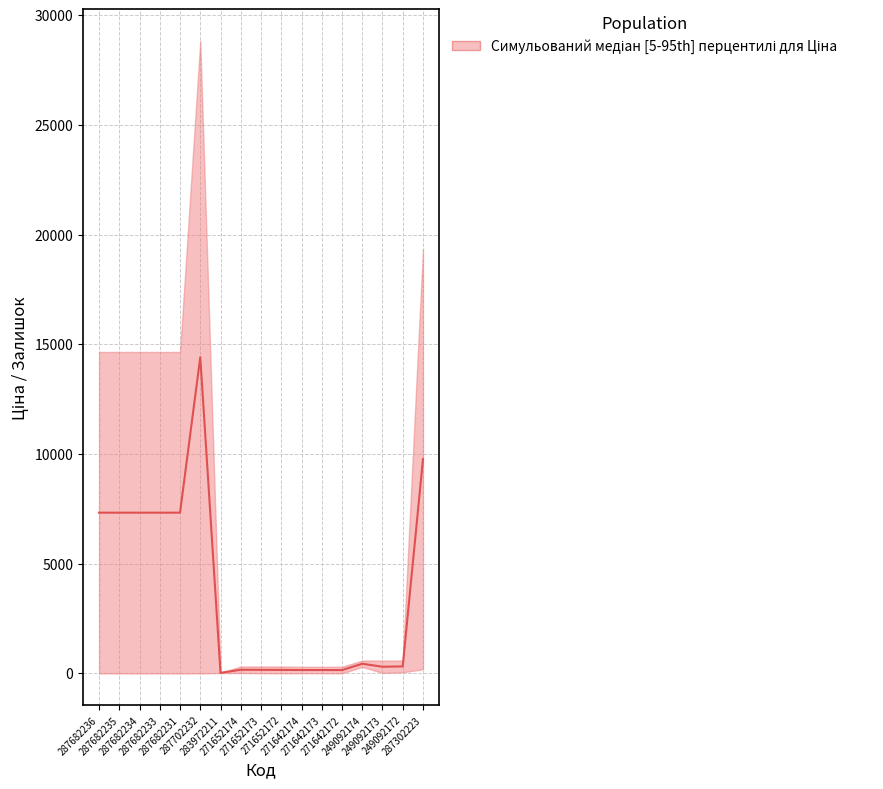

What is the label of the 6th point from the right?

271642173